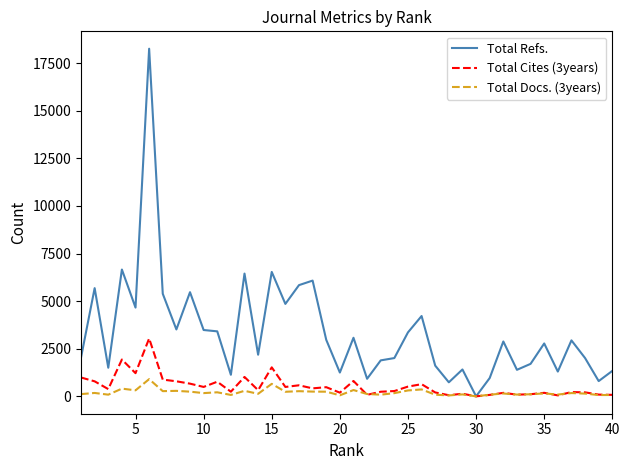

What is the maximum value shown in the chart?

18255